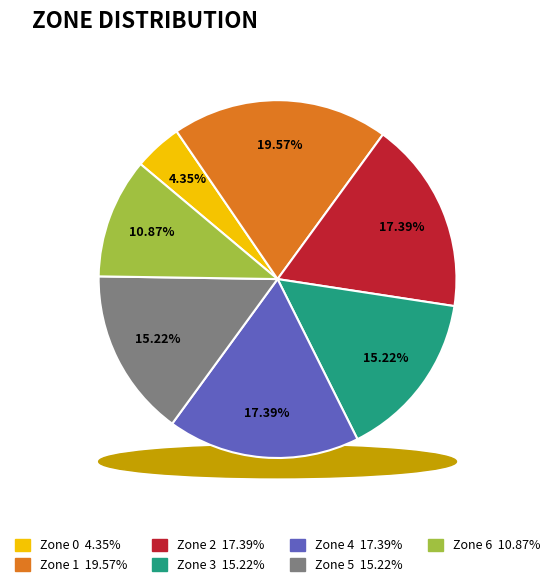

Which slice is the smallest?

Zone 0